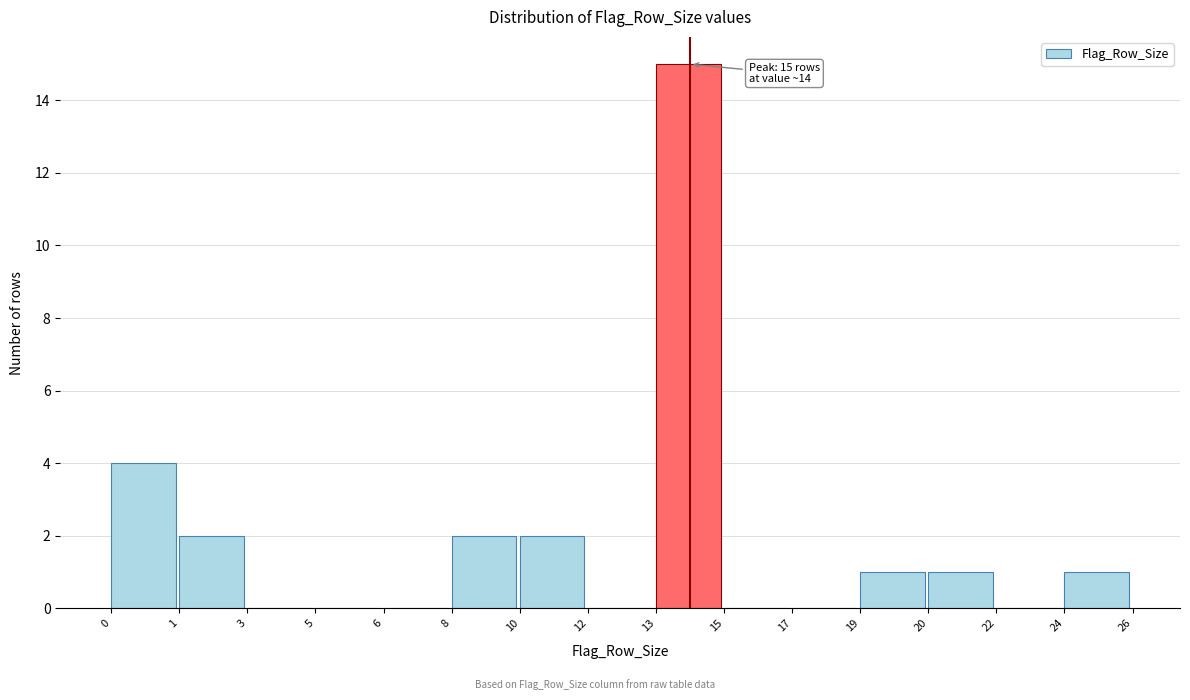

Reading right to left, what are all the values shown in this chart?

24=1	22=0	20=1	19=1	17=0	15=0	13=15	12=0	10=2	8=2	6=0	5=0	3=0	1=2	0=4